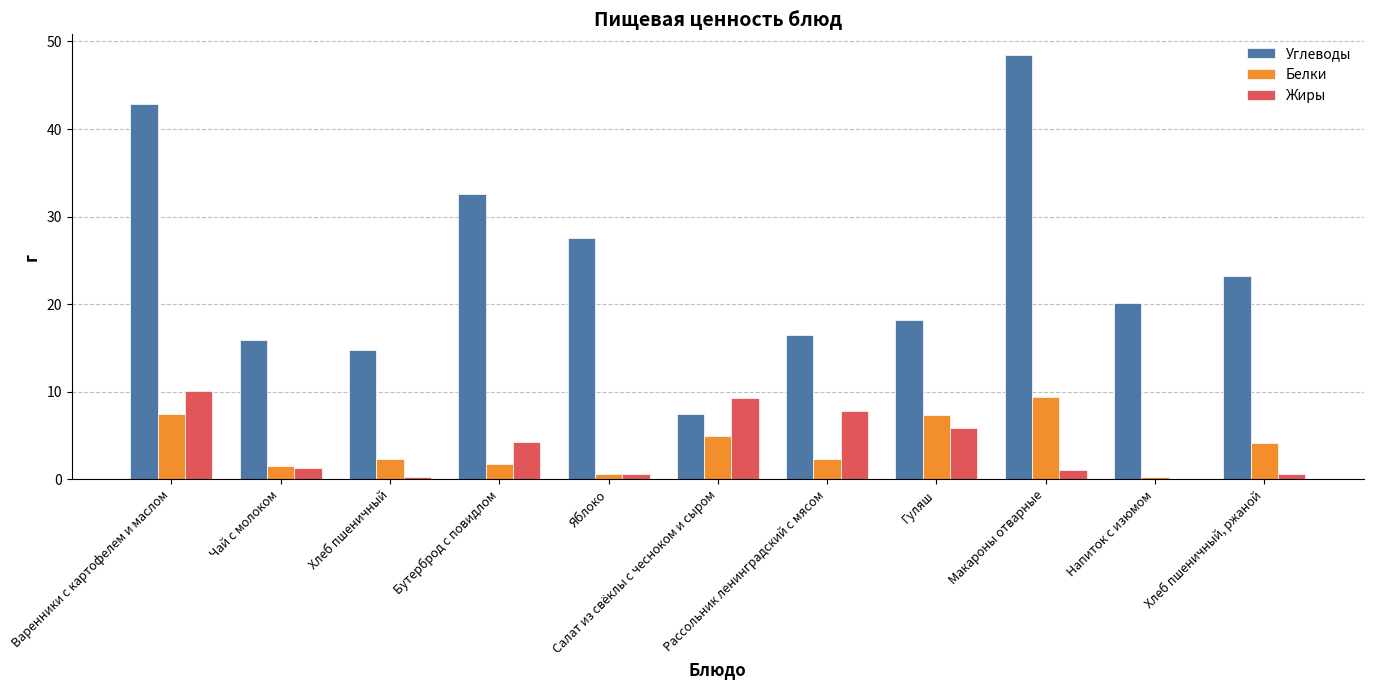

Which series has the largest total across all categories?

Углеводы